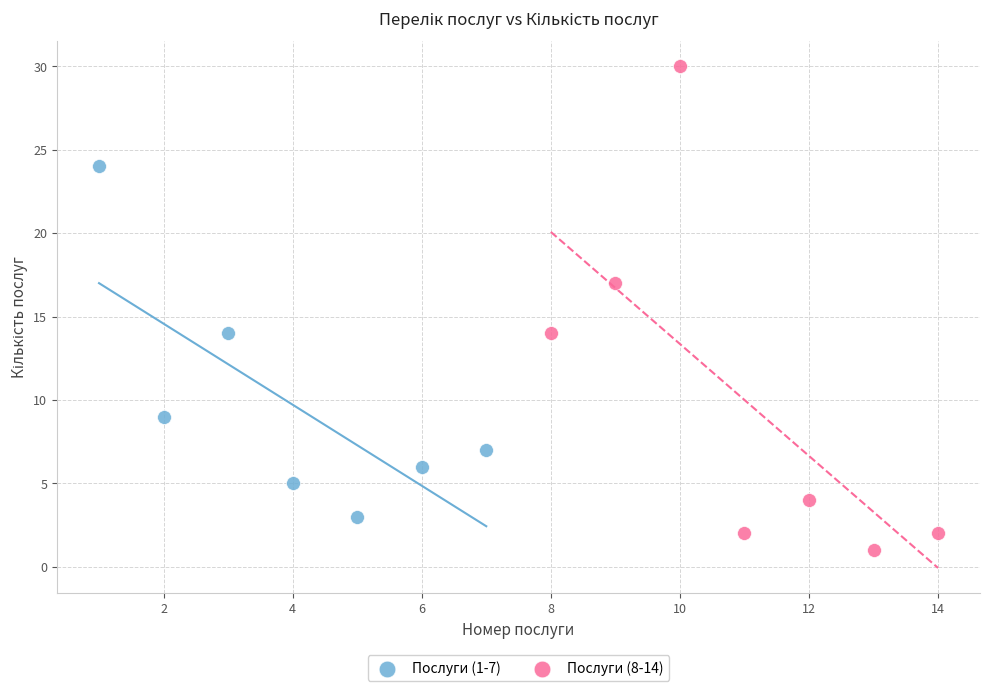

What are all the series names shown in the legend?

Послуги (1-7), Послуги (8-14)